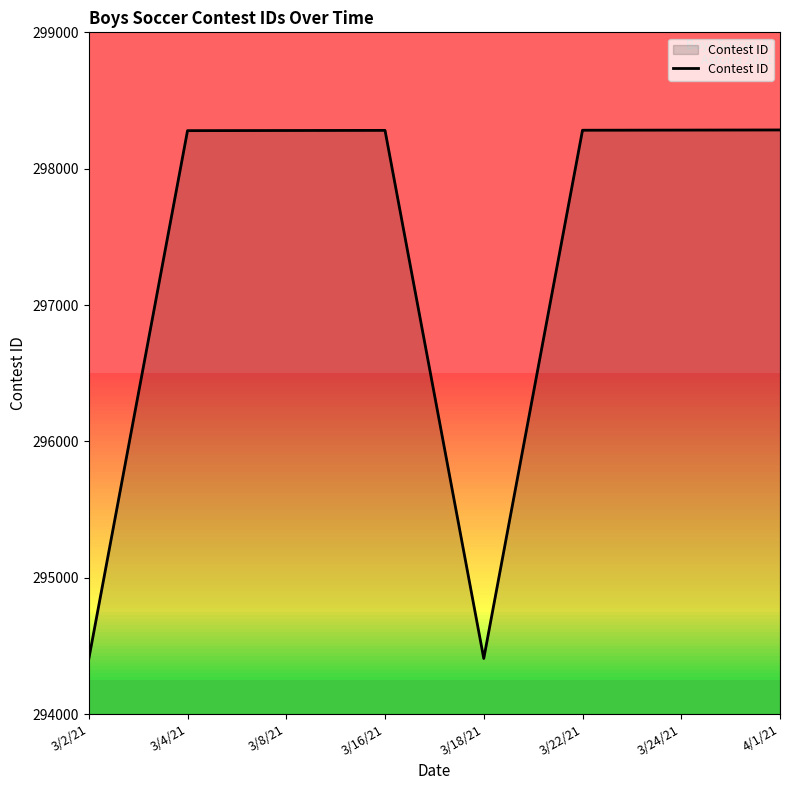

What is the change in value from 3/8/21 to 3/18/21?

-3872